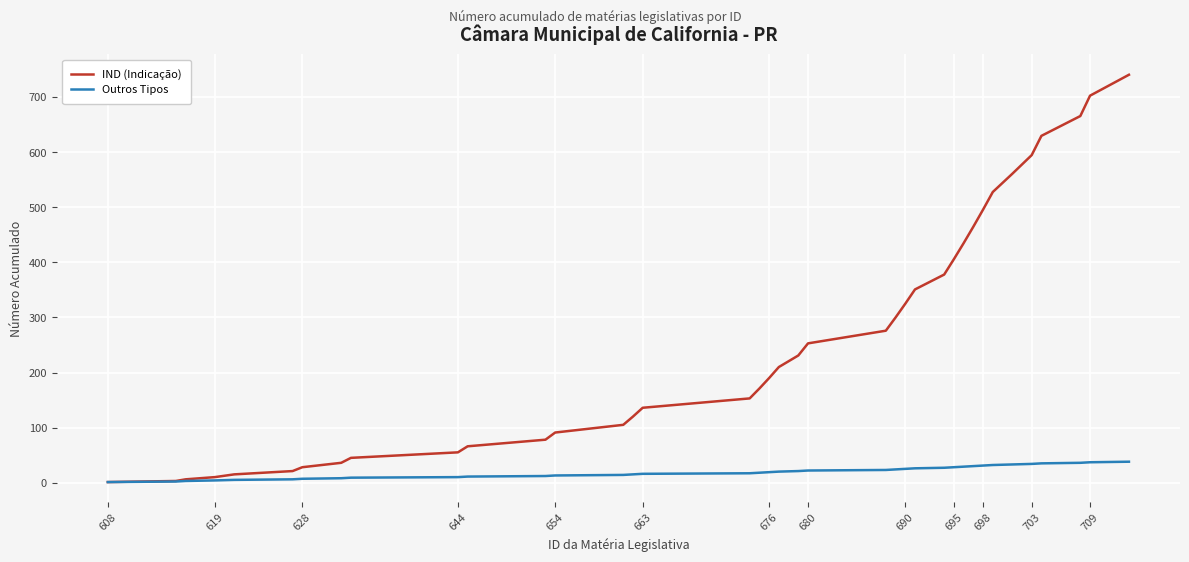

Rank the series by their maximum value, from lowest to highest.

Outros Tipos, IND (Indicação)